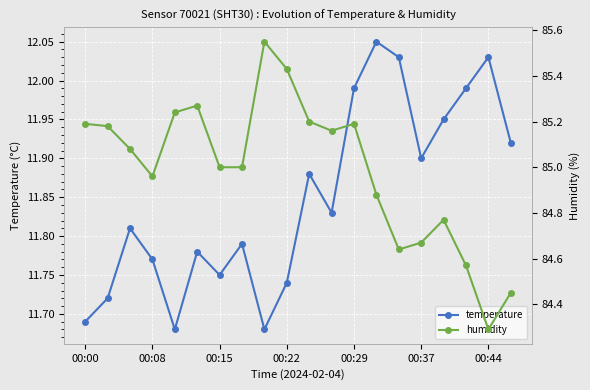

In temperature, how many points are higher than both neighbors (excluding endpoints)?

6